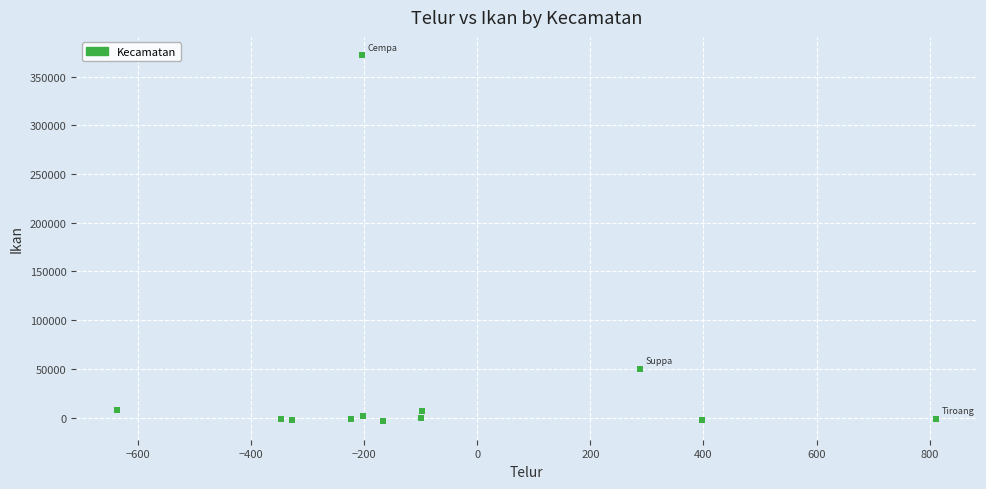

What is the average Y value?

35325.8